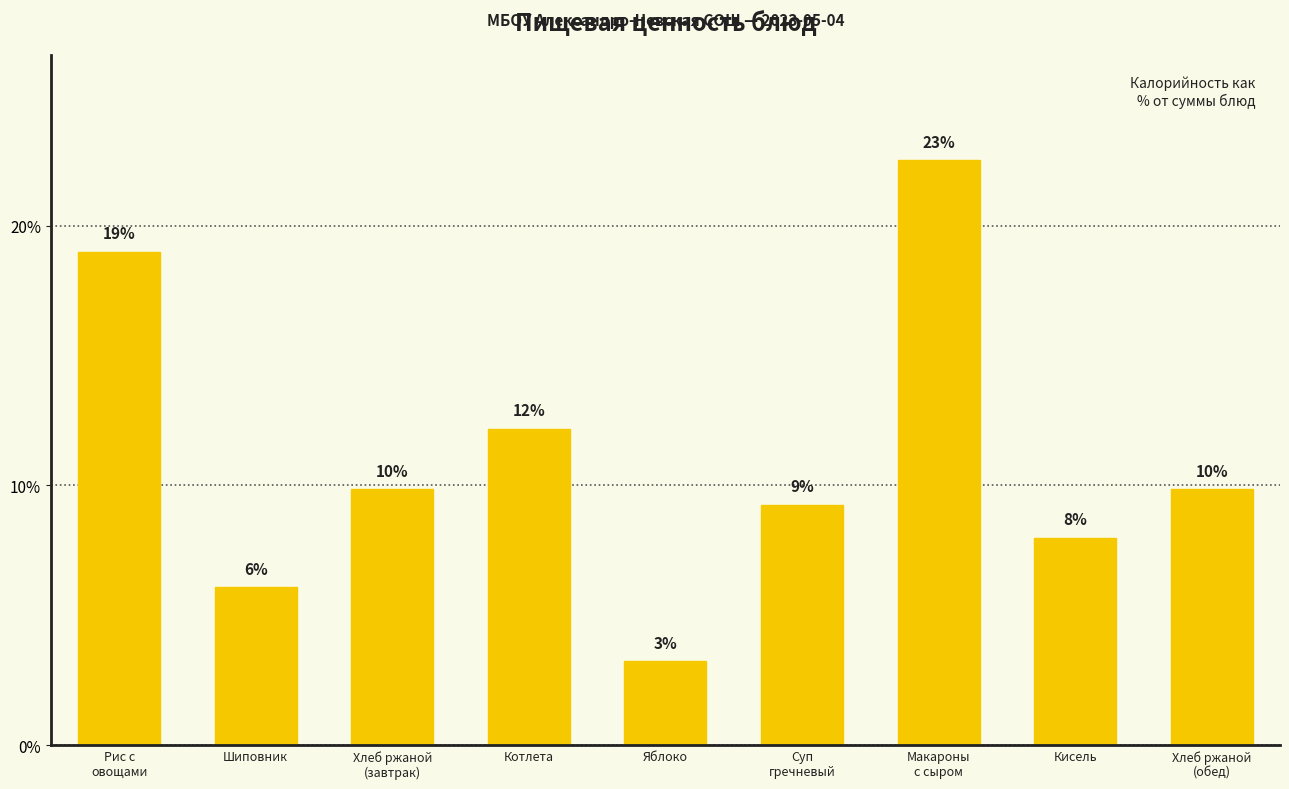

What is the smallest value displayed?

3.2